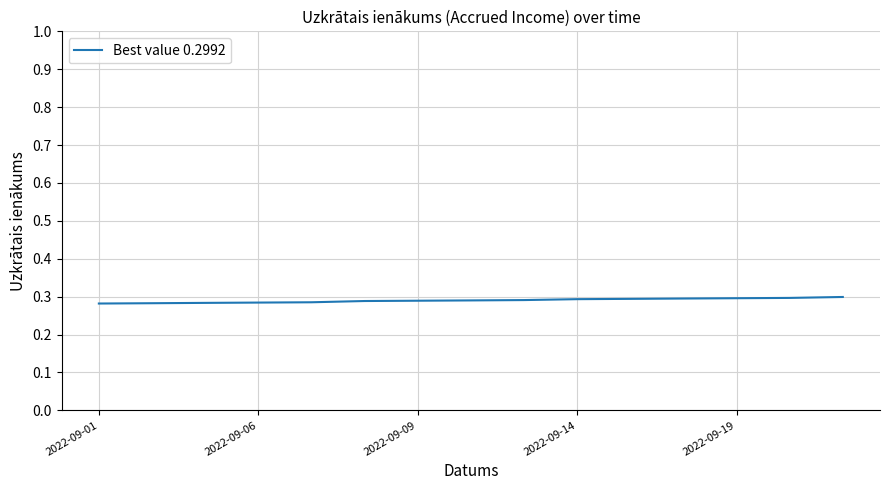

Reading left to right, extract all data points from this chart.

0.3	0.3	0.3	0.3	0.3	0.3	0.3	0.3	0.3	0.3	0.3	0.3	0.3	0.3	0.3